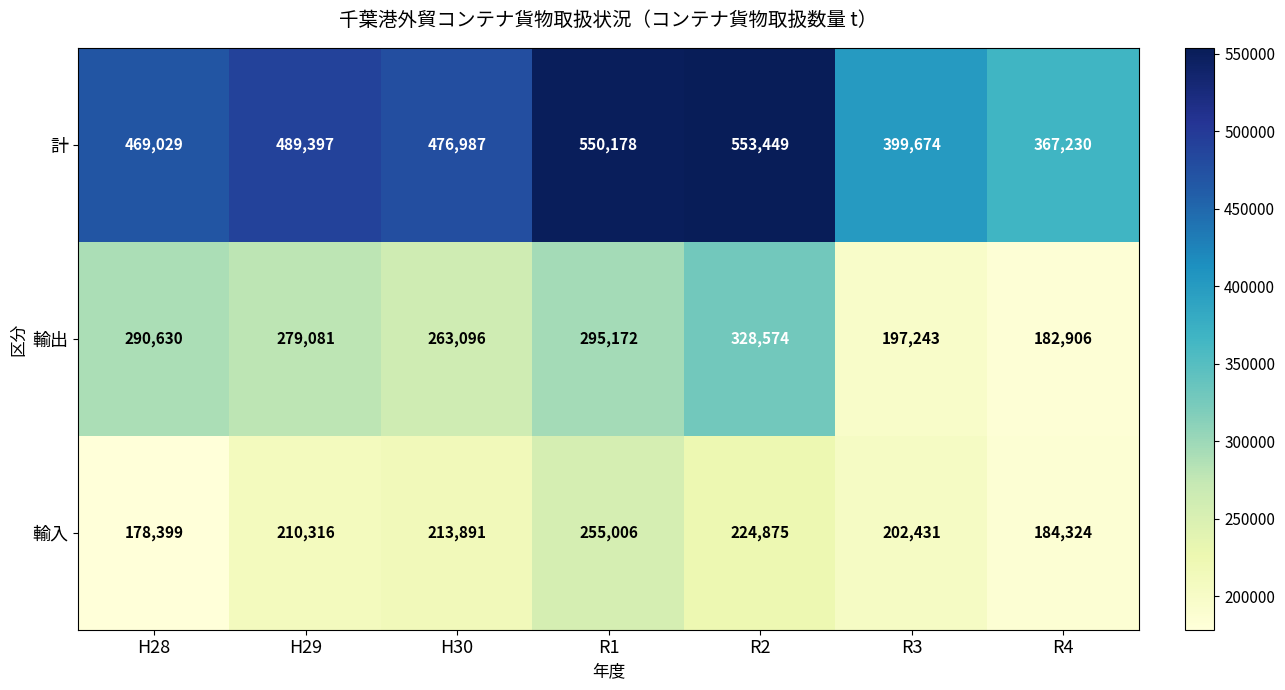

Which category has the highest value in the 計 series?

R2